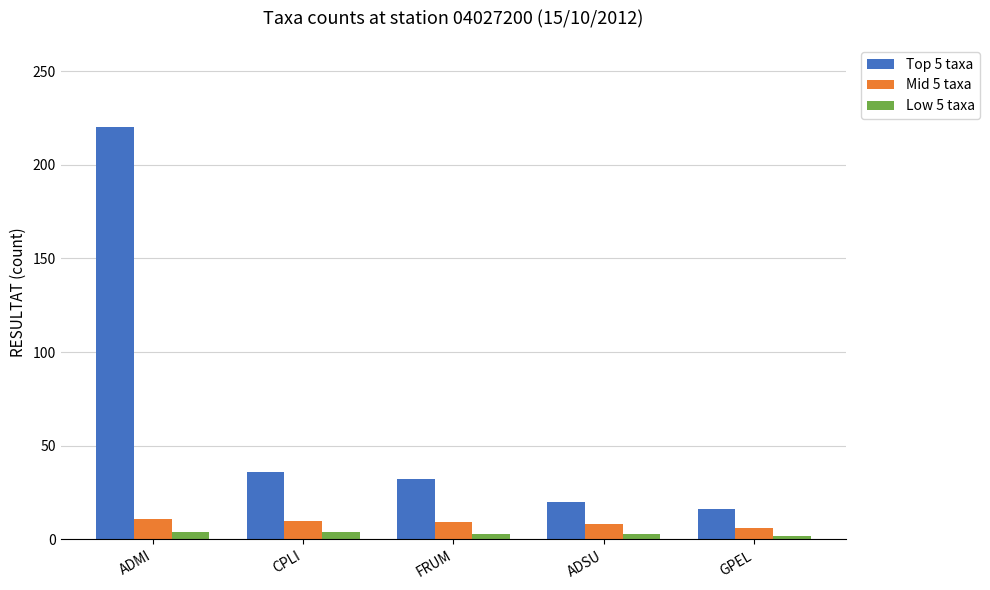

Is it true that Low 5 taxa equals 3 at FRUM?

True